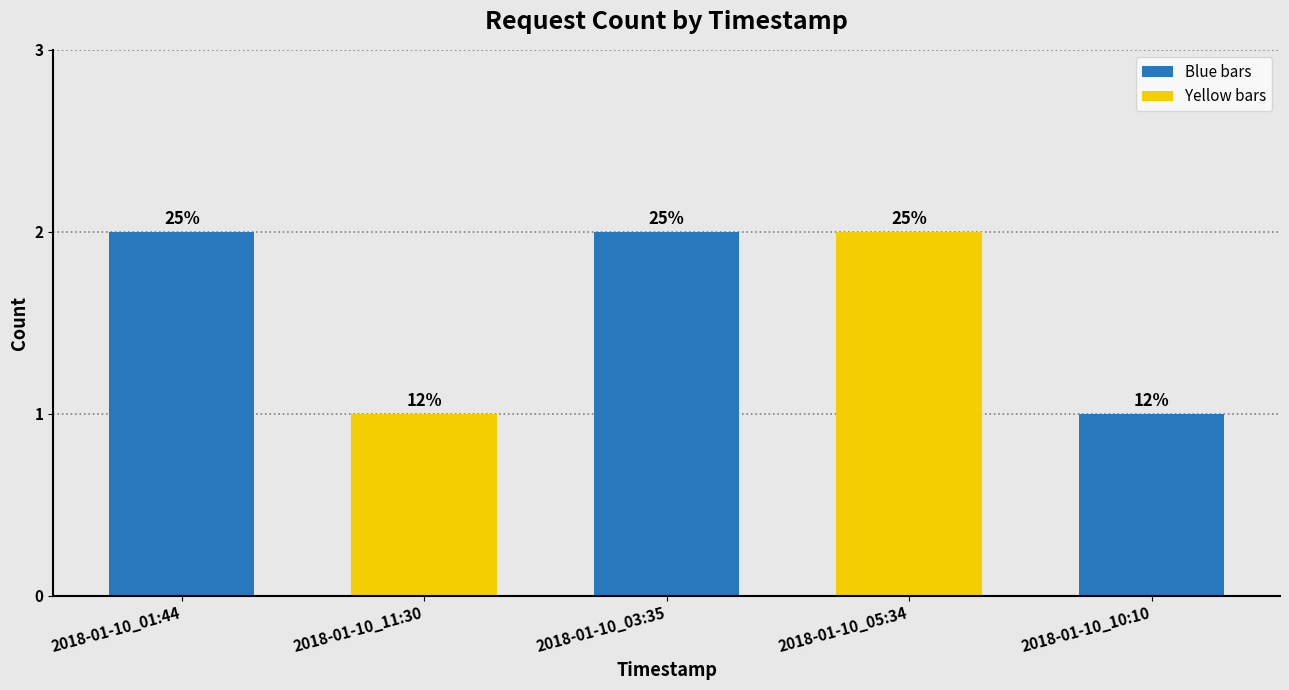

True or false: the data shows 1 at 2018-01-10_05:34.

False